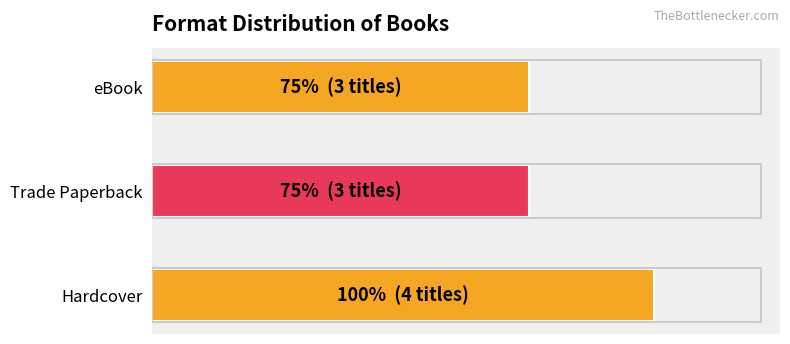

How many values are between 3 and 4?

3